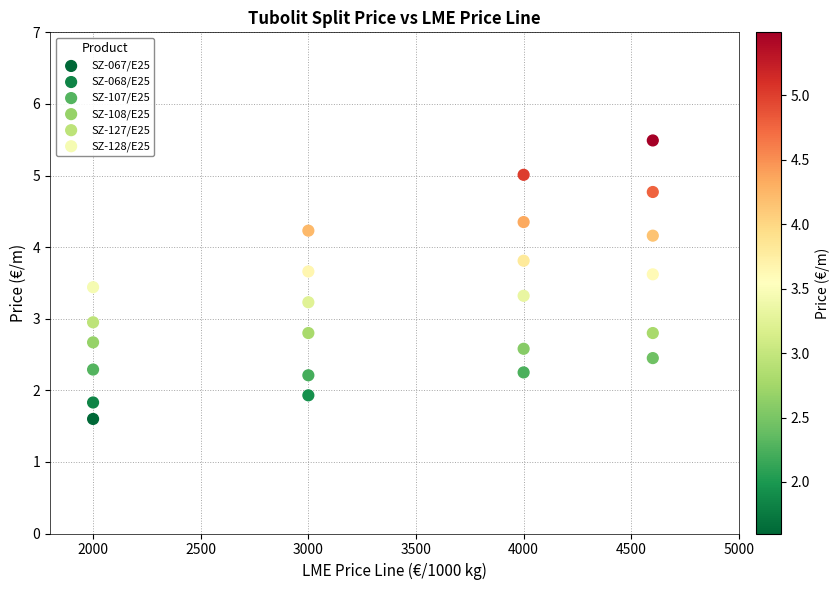

Which series reaches the maximum Y coordinate?

SZ-128/E25